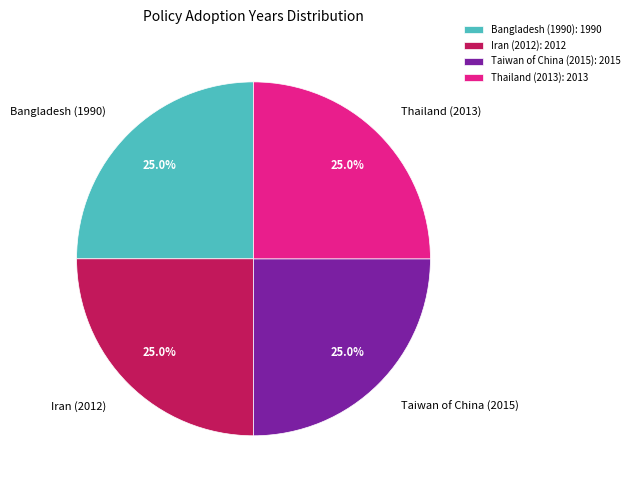

Does Taiwan of China (2015) represent more than half of the total?

No